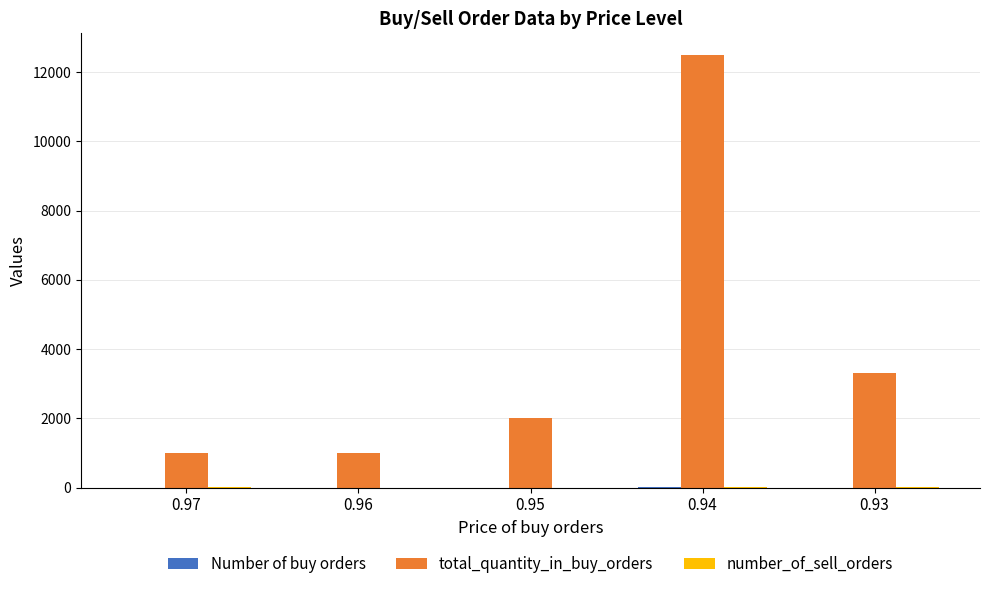

What is the greatest value displayed?

12500